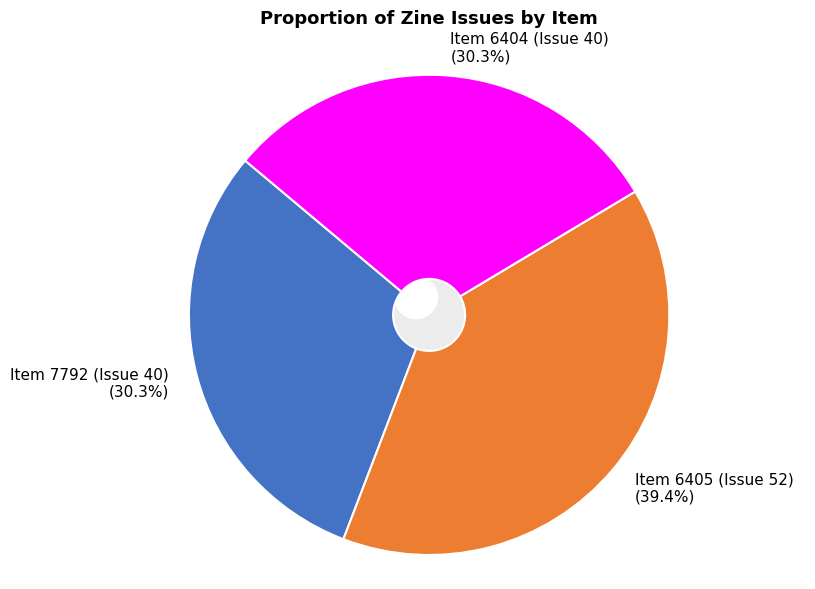

To the nearest percent, what is the average slice percentage?

33%